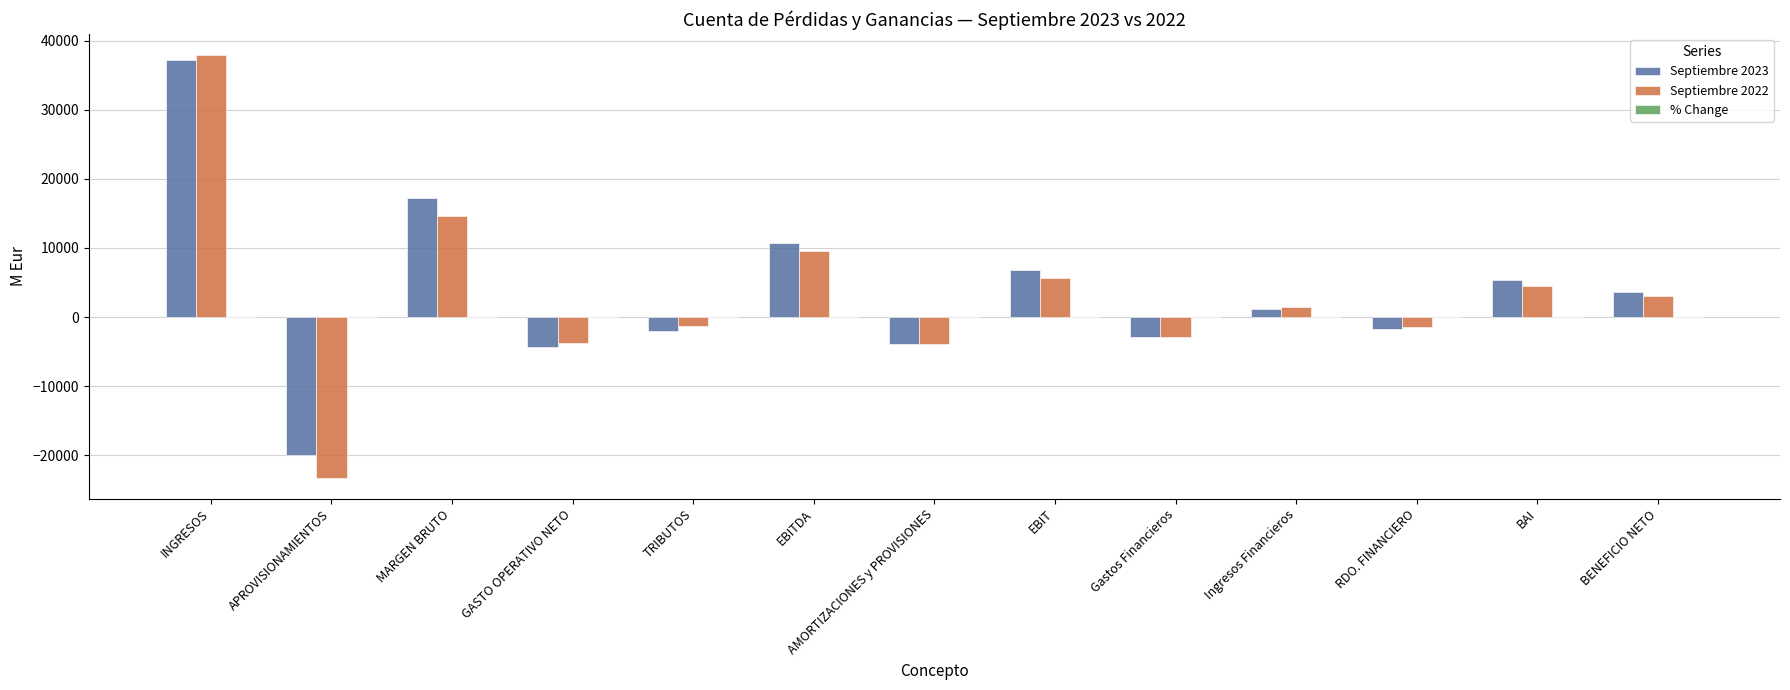

What is the total value across all series at Ingresos Financieros?

2624.1